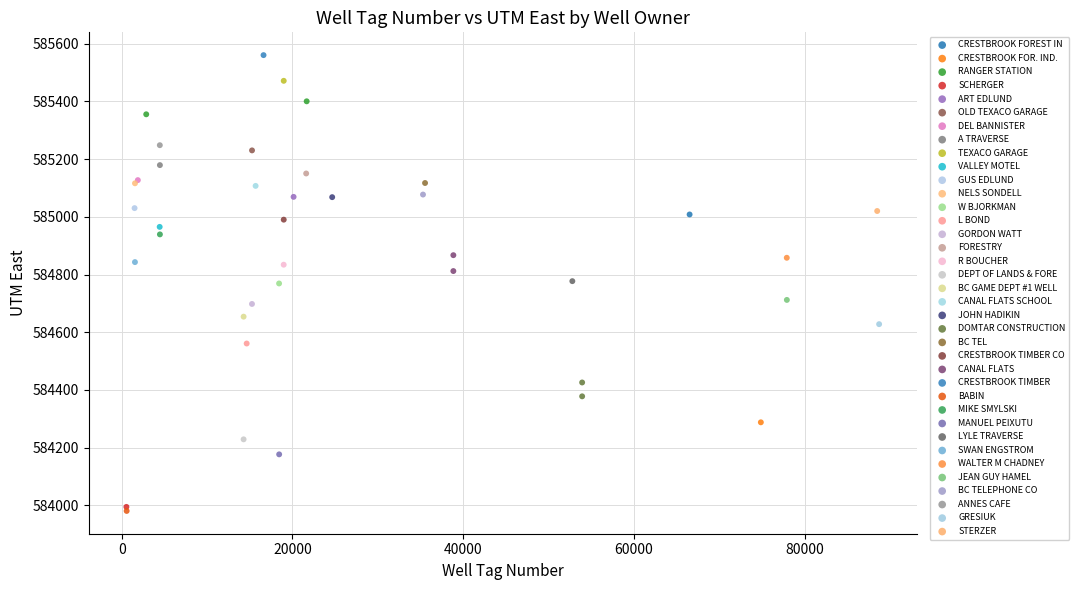

What are all the series names shown in the legend?

CRESTBROOK FOREST IN, CRESTBROOK FOR. IND., RANGER STATION, SCHERGER, ART EDLUND, OLD TEXACO GARAGE, DEL BANNISTER, A TRAVERSE, TEXACO GARAGE, VALLEY MOTEL, GUS EDLUND, NELS SONDELL, W BJORKMAN, L BOND, GORDON WATT, FORESTRY, R BOUCHER, DEPT OF LANDS & FORE, BC GAME DEPT #1 WELL, CANAL FLATS SCHOOL, JOHN HADIKIN, DOMTAR CONSTRUCTION, BC TEL, CRESTBROOK TIMBER CO, CANAL FLATS, CRESTBROOK TIMBER, BABIN, MIKE SMYLSKI, MANUEL PEIXUTU, LYLE TRAVERSE, SWAN ENGSTROM, WALTER M CHADNEY, JEAN GUY HAMEL, BC TELEPHONE CO, ANNES CAFE, GRESIUK, STERZER